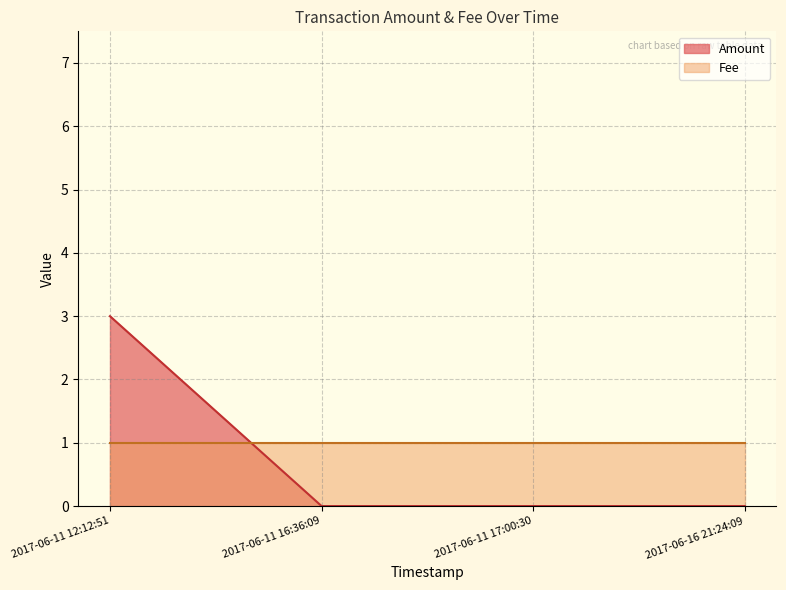

List the labels in order of value, smallest first.

2017-06-11 16:36:09, 2017-06-11 17:00:30, 2017-06-16 21:24:09, 2017-06-11 12:12:51